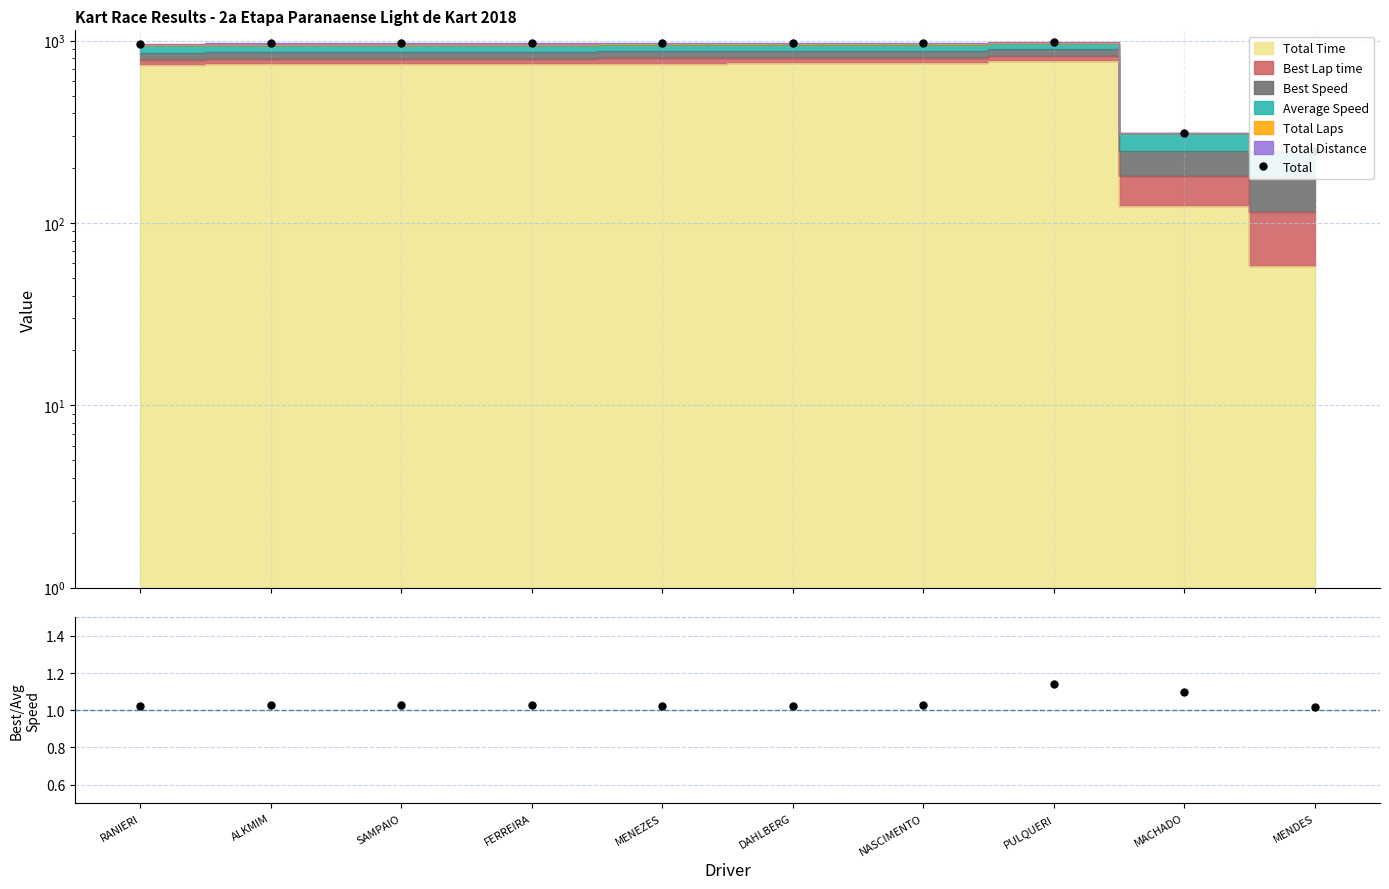

What is the spread (max minus min) of values at PULQUERI?

988.3